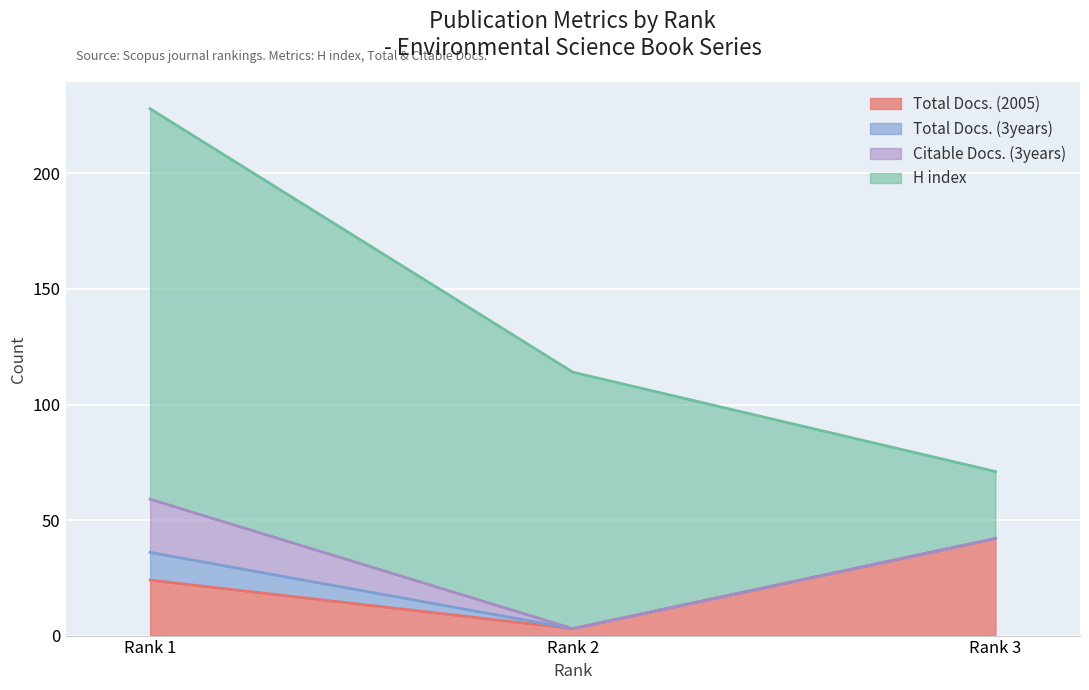

List the series in order of their peak value, lowest first.

Total Docs. (3years), Citable Docs. (3years), Total Docs. (2005), H index